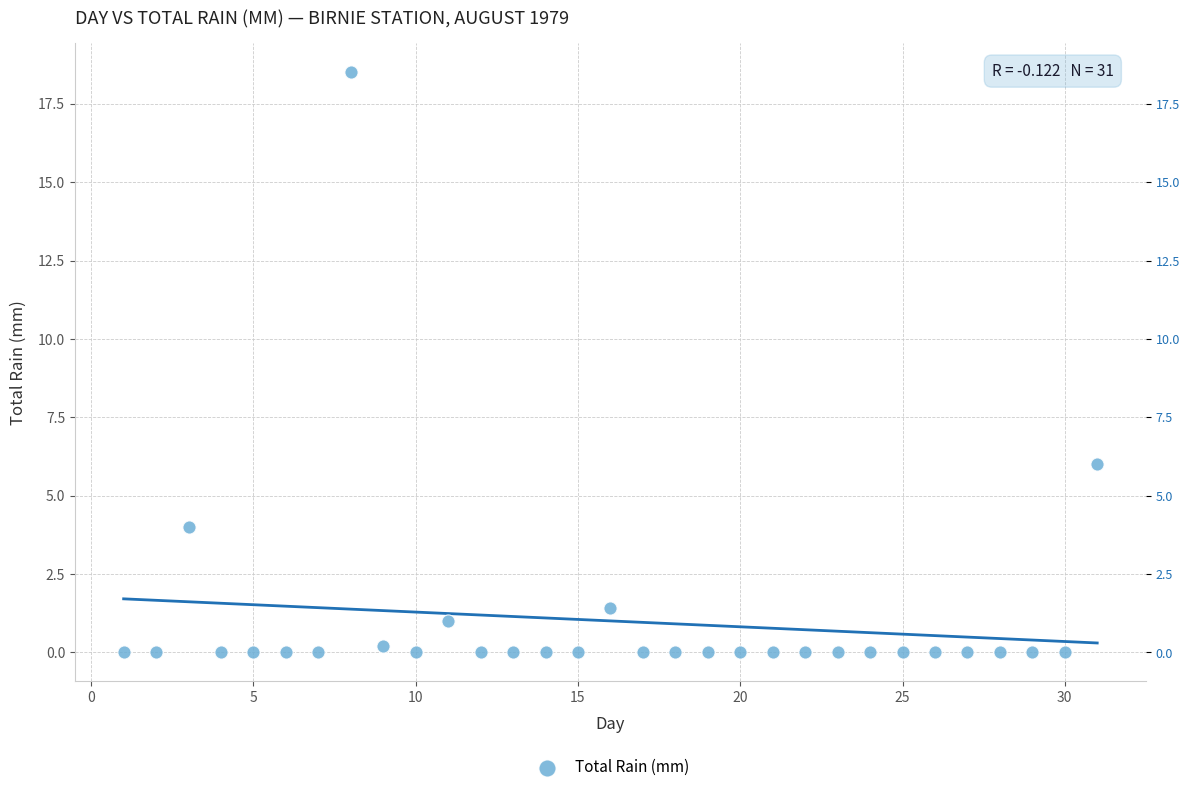

What is the range of Y values (max minus min)?

18.5